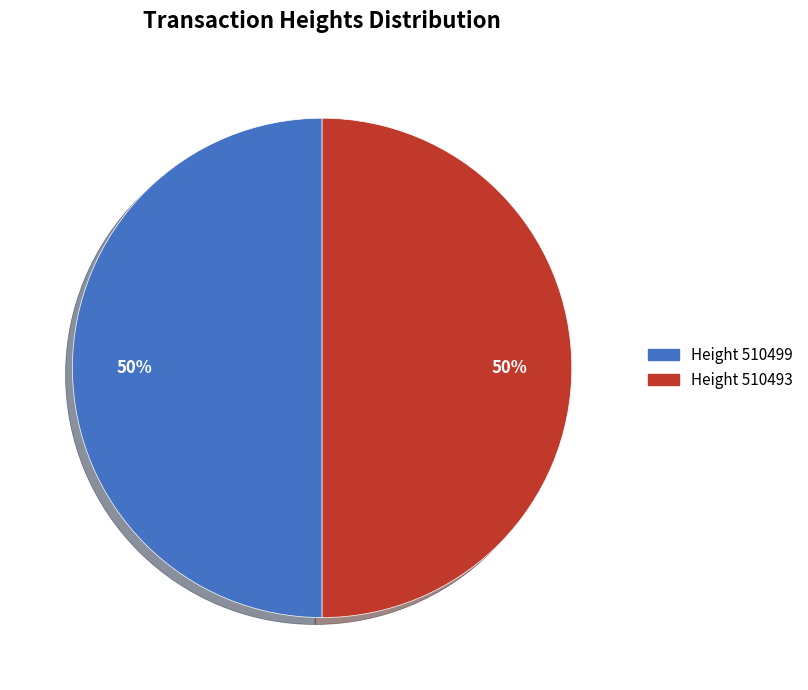

To the nearest percent, what is the average slice percentage?

50%